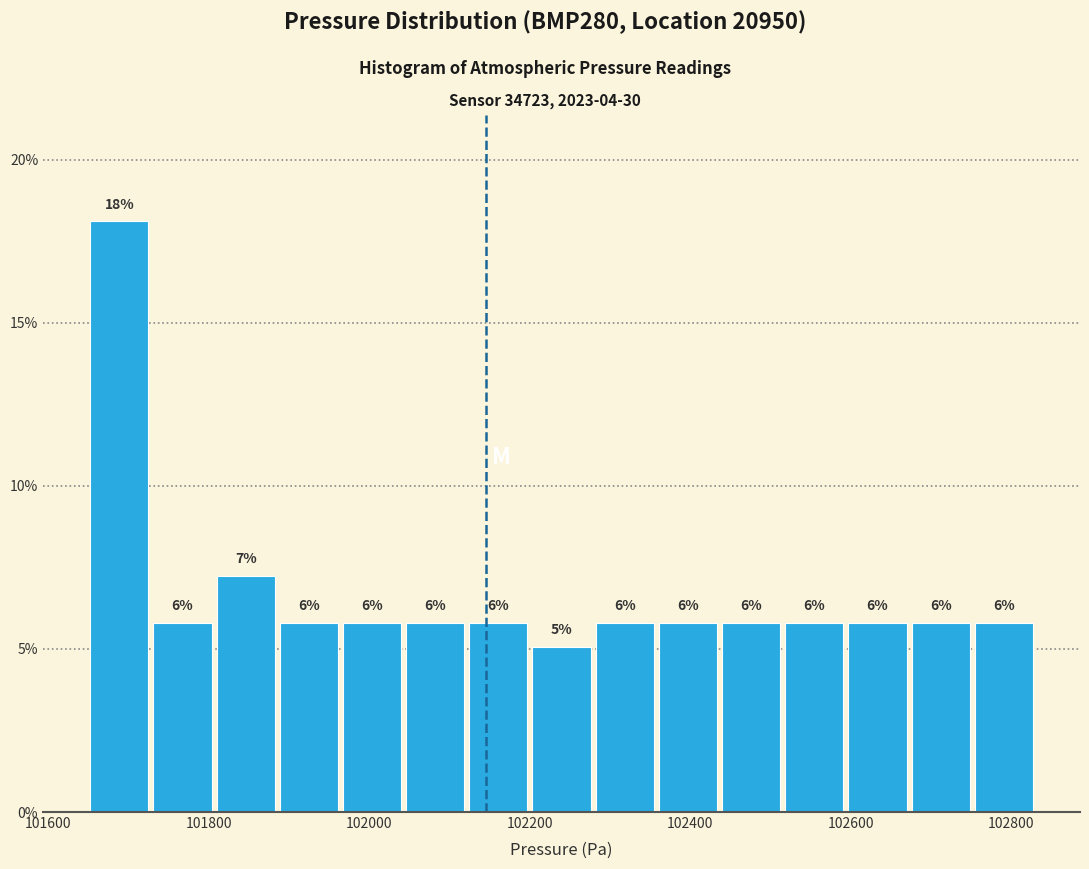

Read against the x-axis, roughly where is the centre of the tallest bar?

101680